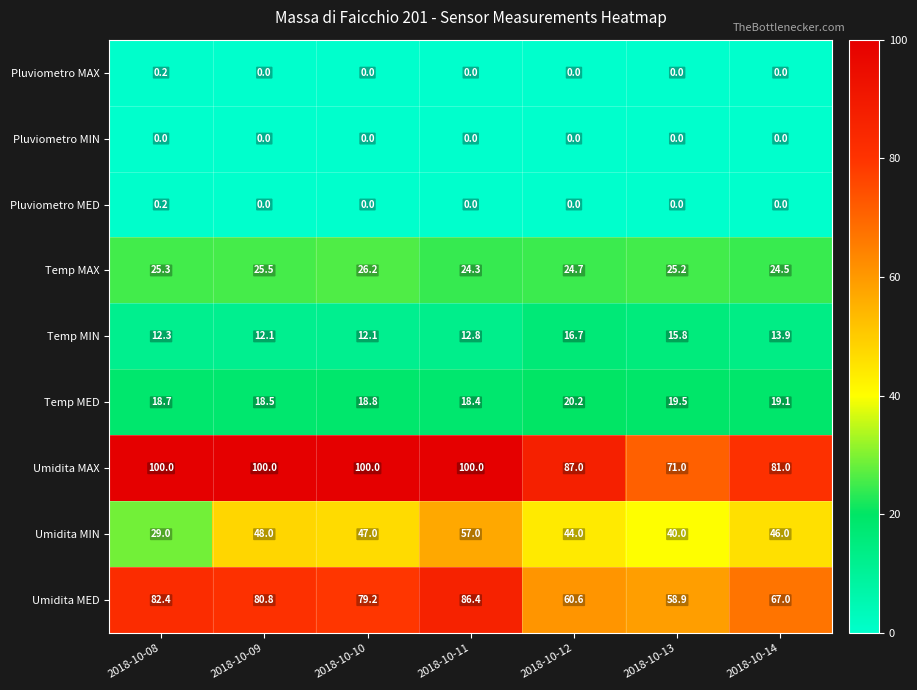

What is the difference between the highest and lowest values at 2018-10-10?

100.0